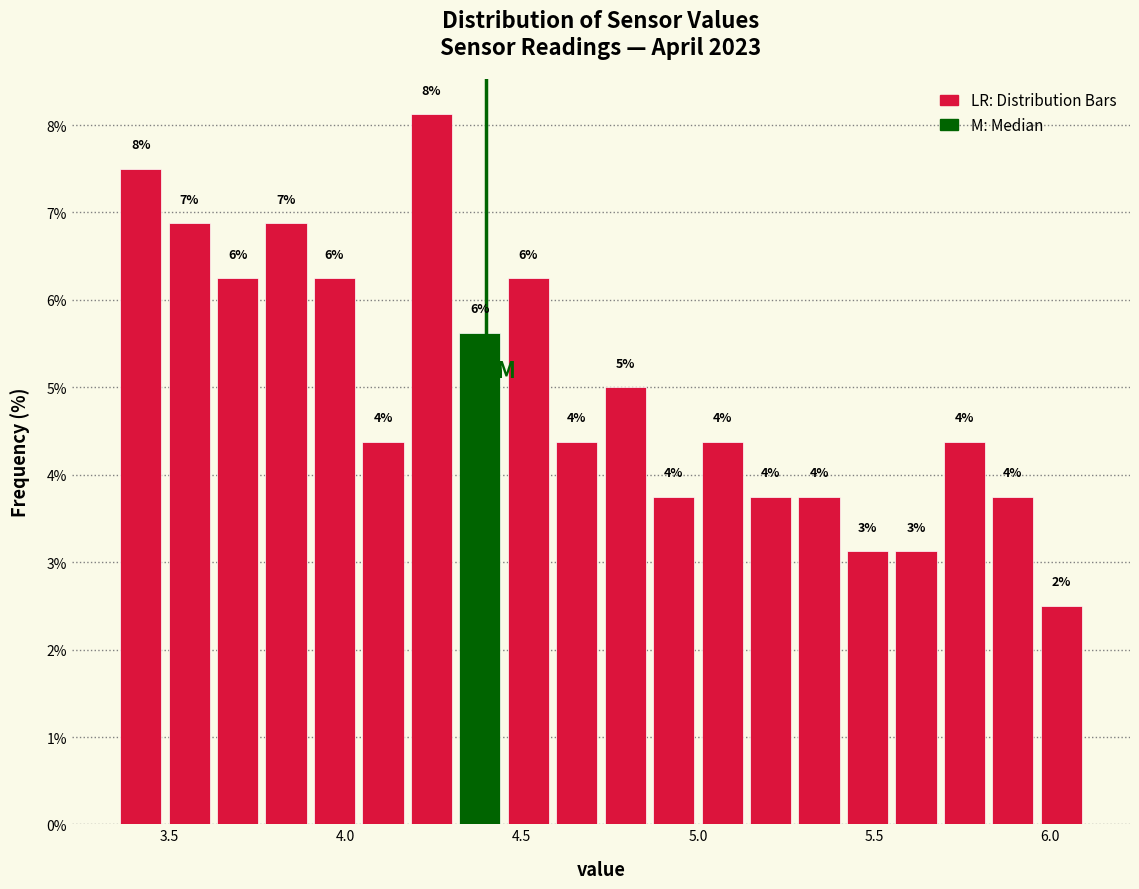

Around what value on the x-axis is the tallest bar? Give the approximate position of its centre, as read against the axis.

4.25